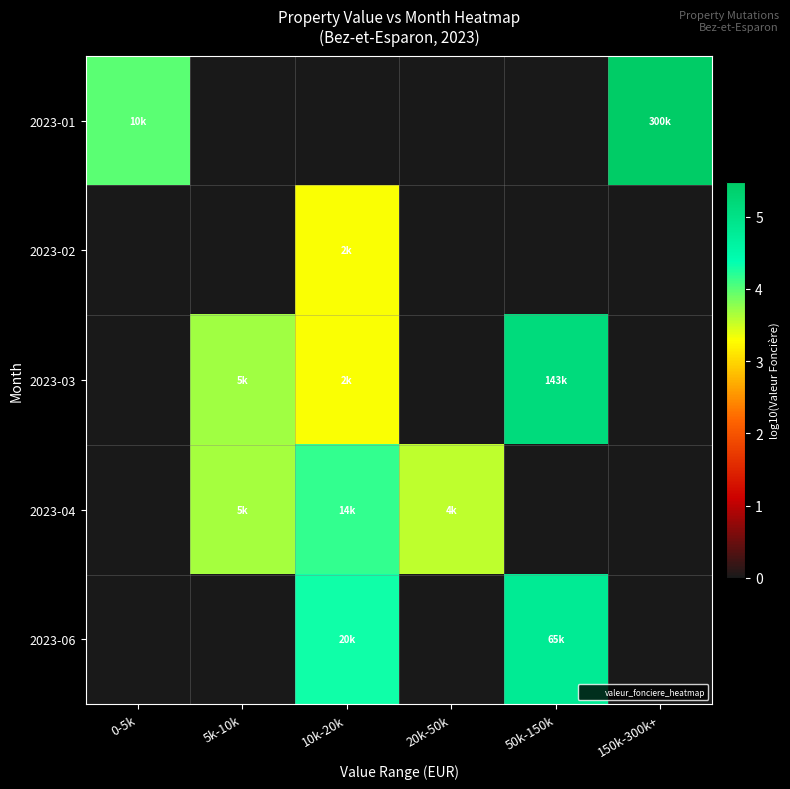

Which label corresponds to the smallest value in the chart?

5k-10k